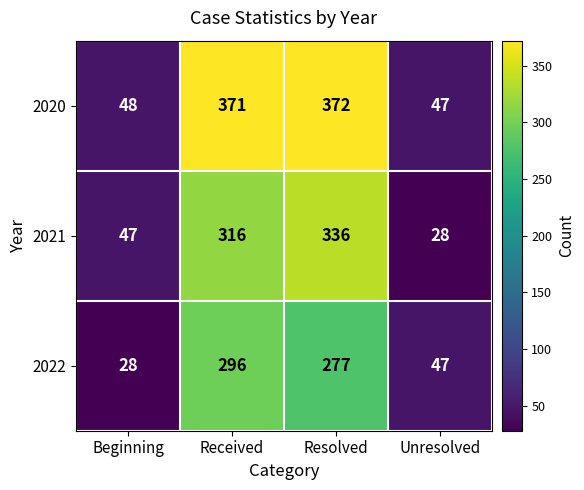

What is the difference between the second highest and second lowest values in the 2022 series?

230